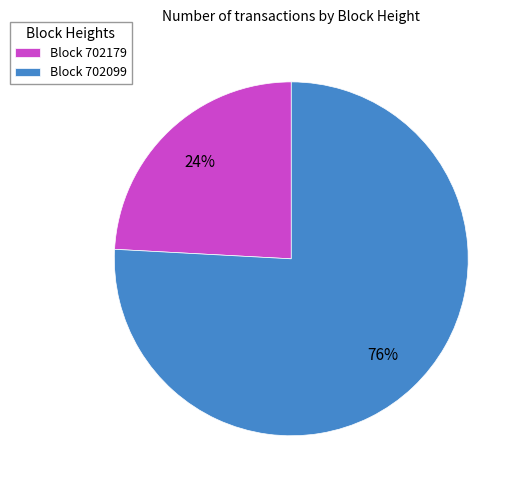

Approximately how many times larger is the value at Block 702179 compared to Block 702099?

0.3